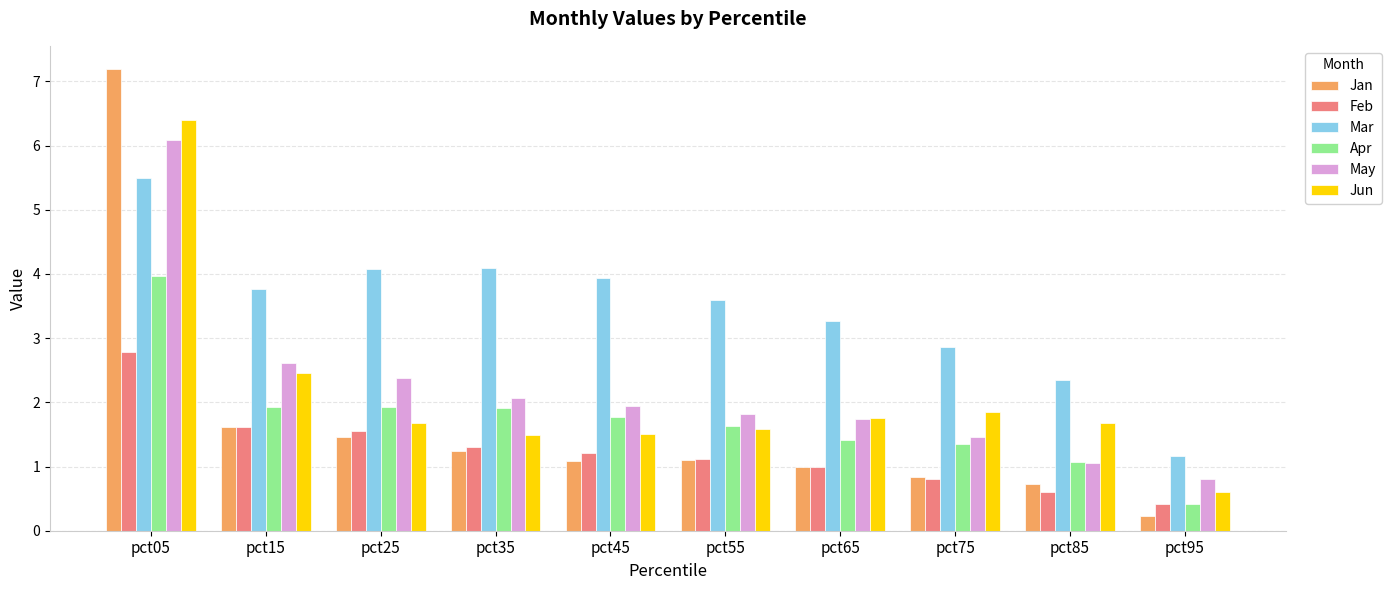

The value of May at pct85 is 0.2. True or false?

False